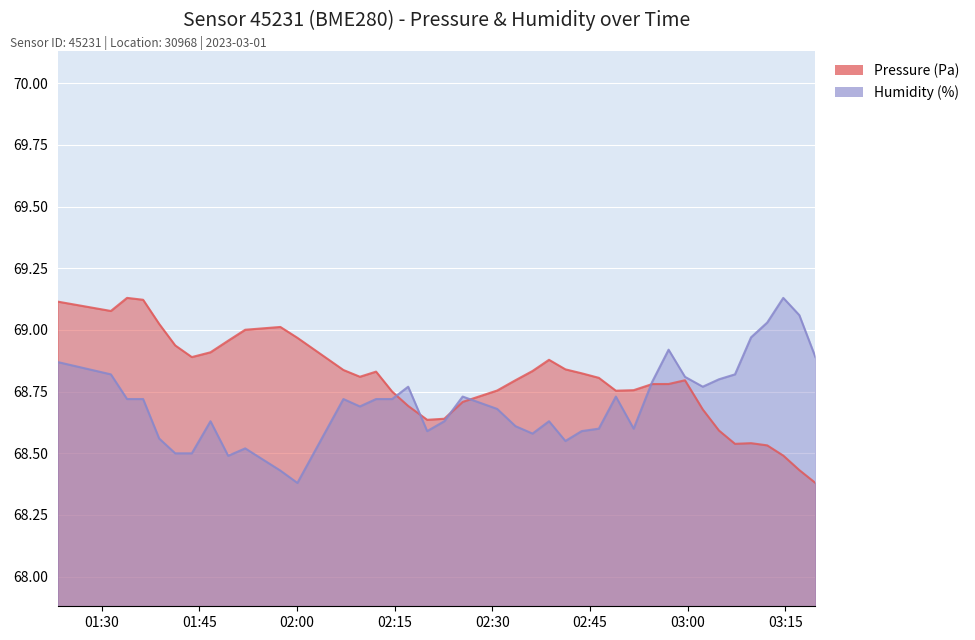

How many interior local valleys does the humidity series have?

8